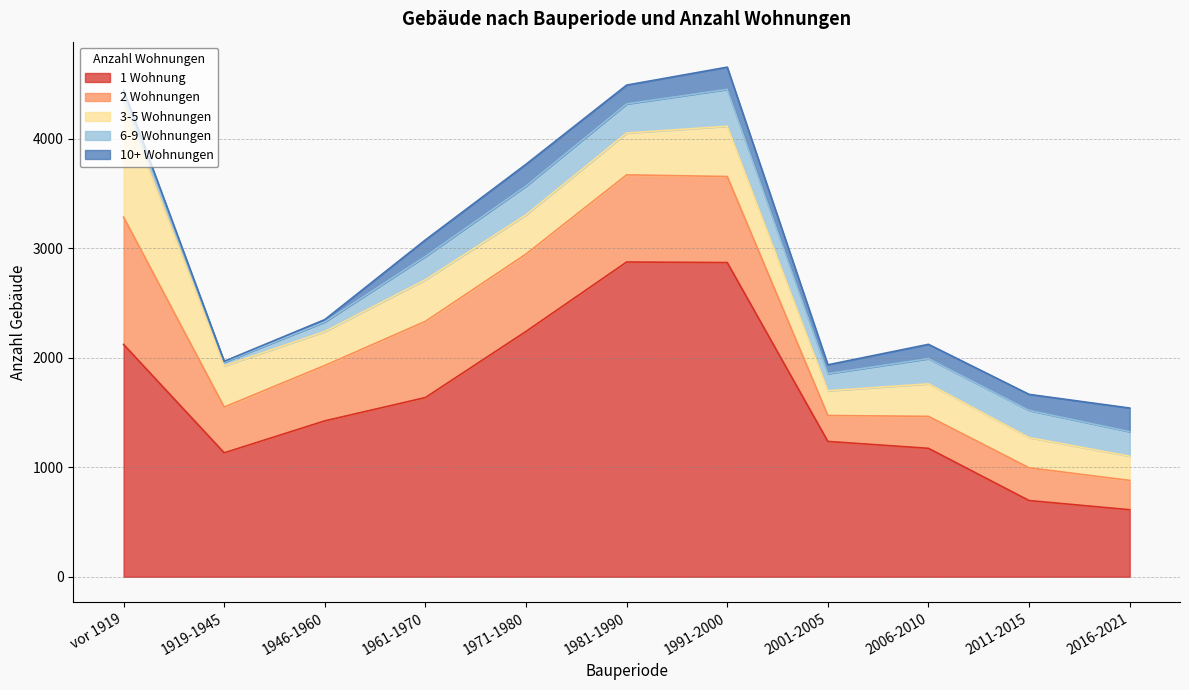

What is the average value of the 6-9 Wohnungen series?

196